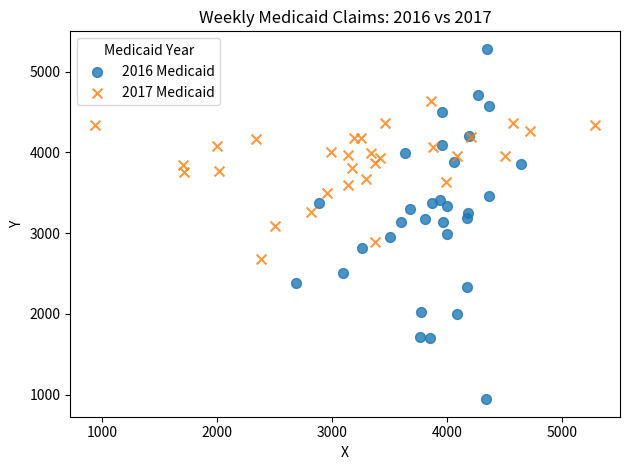

What are all the series names shown in the legend?

2016 Medicaid, 2017 Medicaid